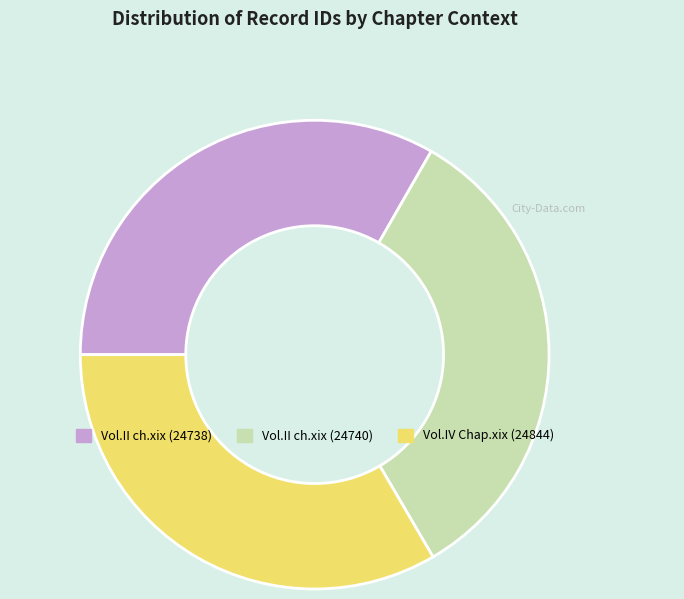

Is there a majority slice in this chart?

No